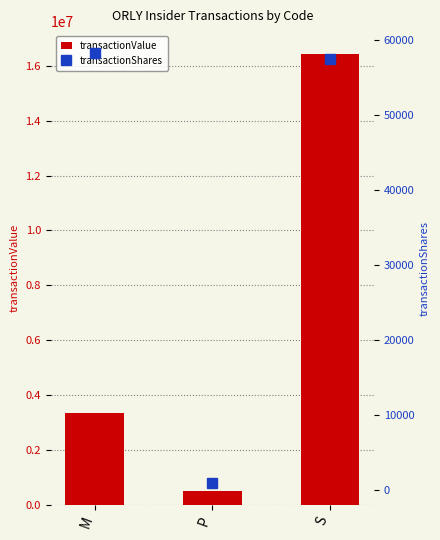

What is the average value of the transactionValue series?

6762311